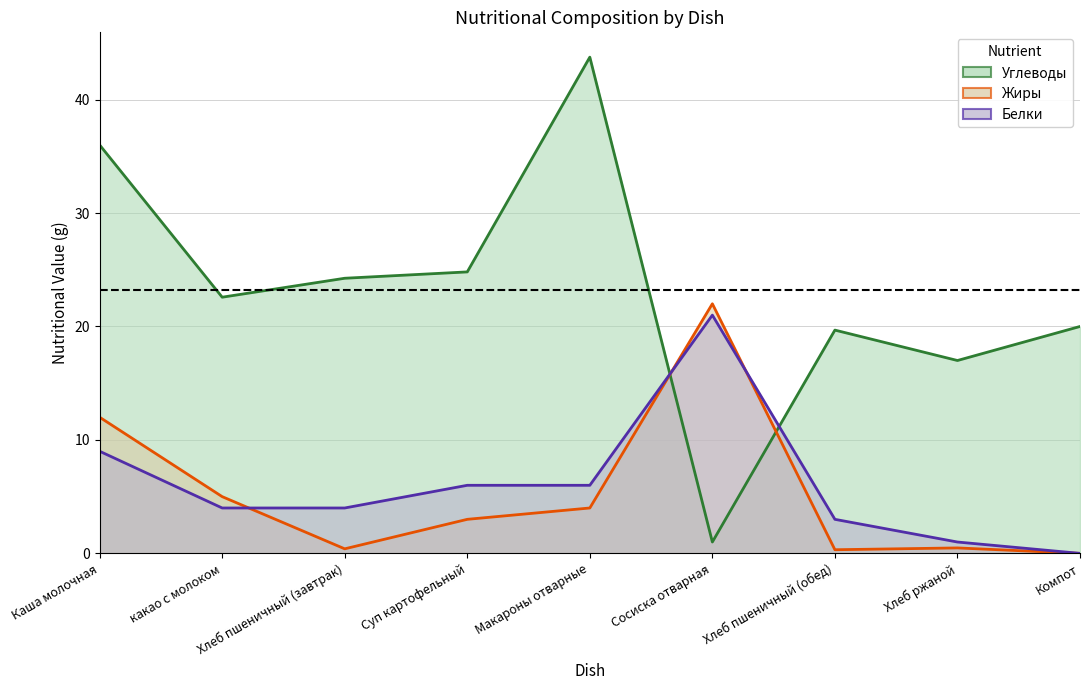

What is the label of the 8th point from the right?

какао с молоком